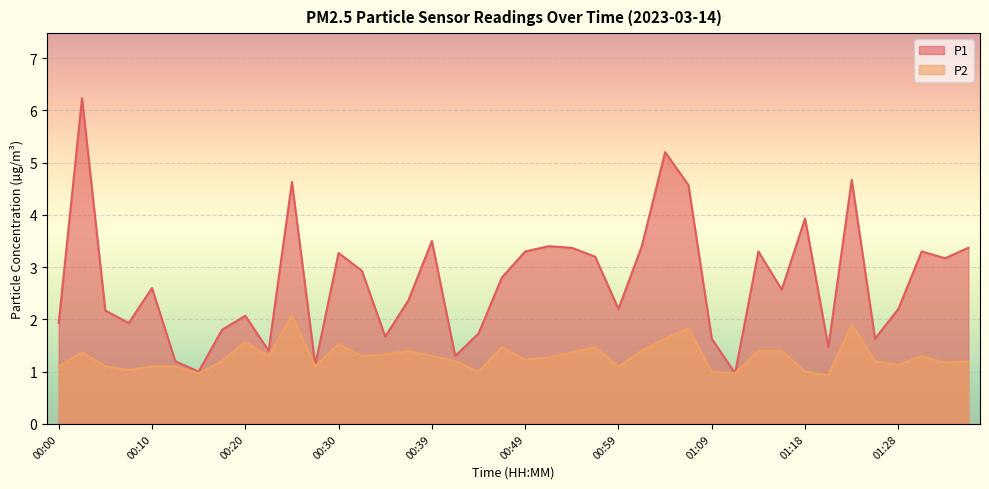

Which series has the largest range (max minus min)?

P1